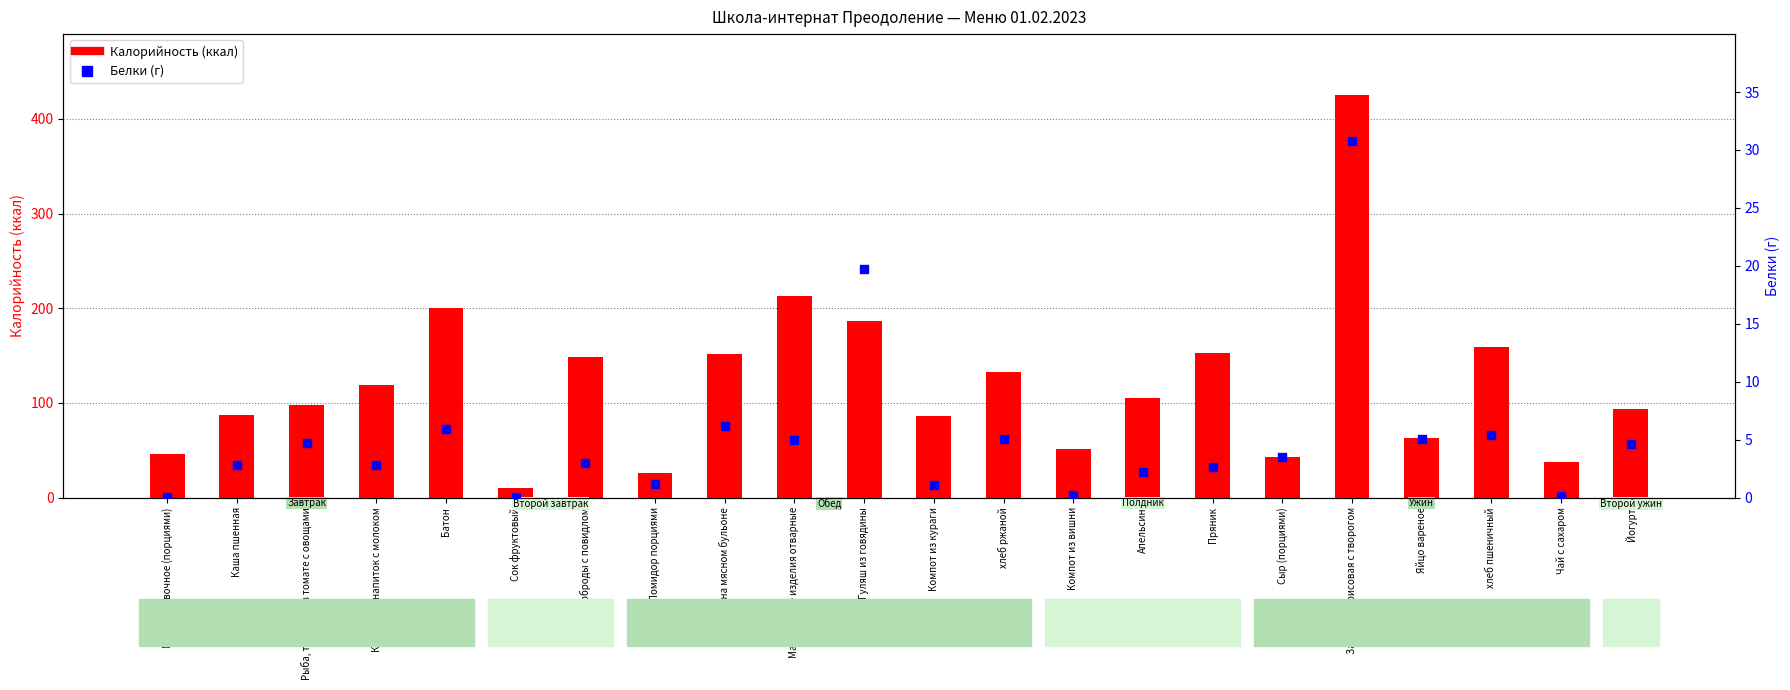

What is the total value across all series at Помидор порциями?

27.2